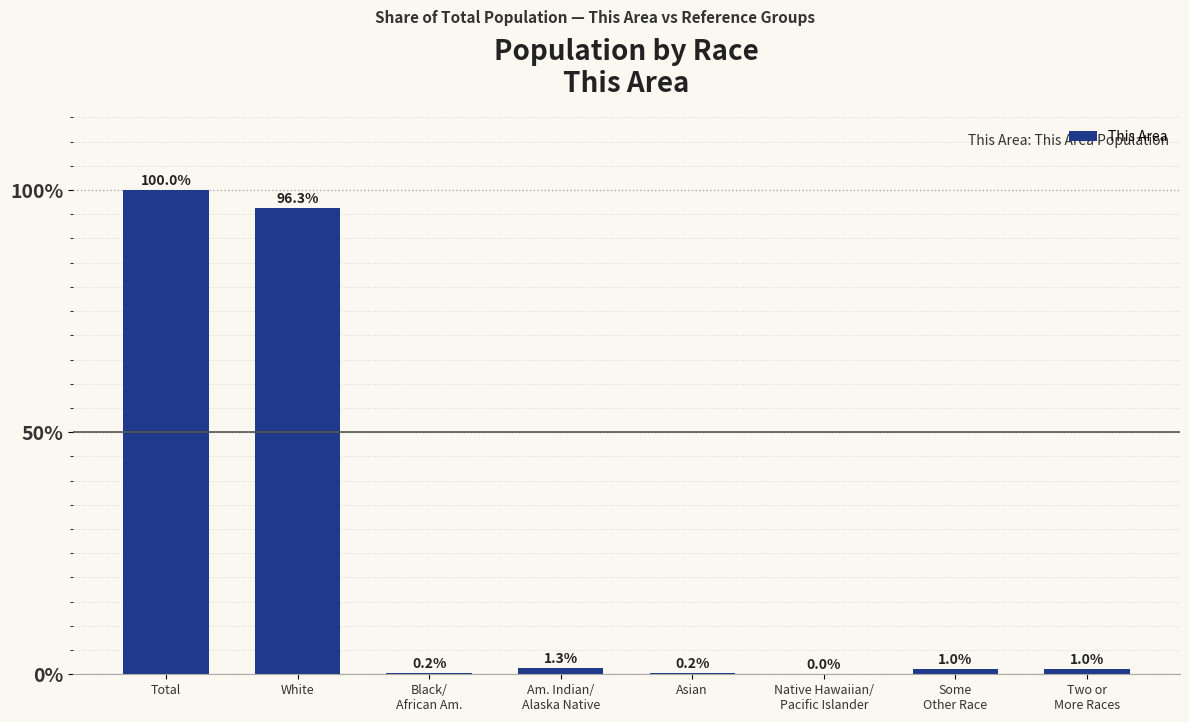

What is the change in value from Am. Indian/
Alaska Native to Two or
More Races?

-0.2